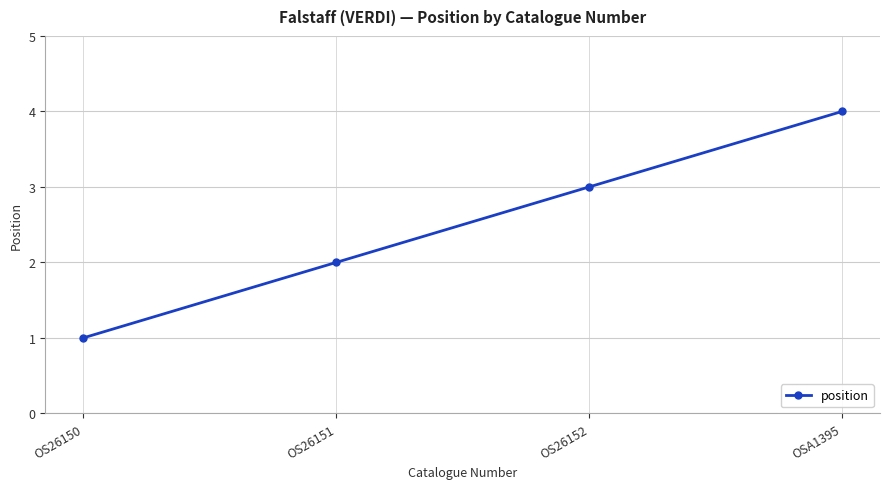

What value does the data have at OS26152?

3